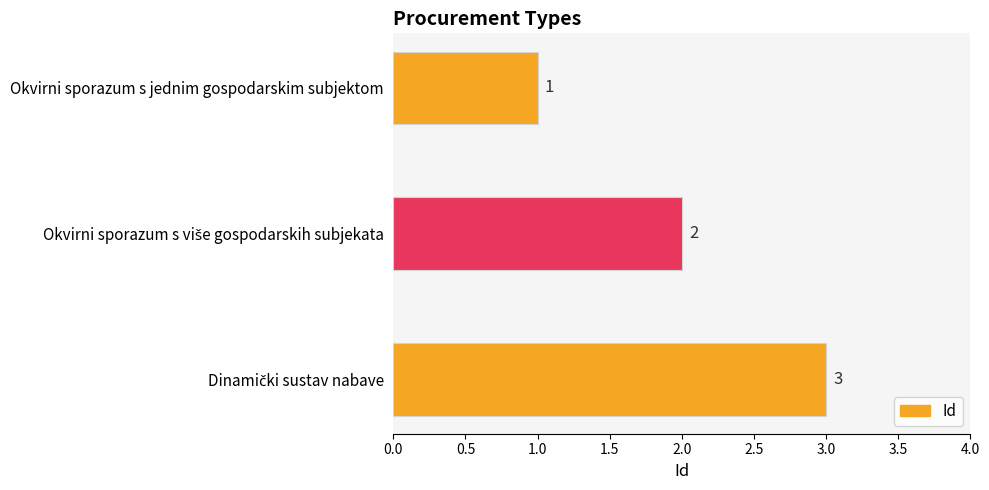

What is the sum of all values?

6